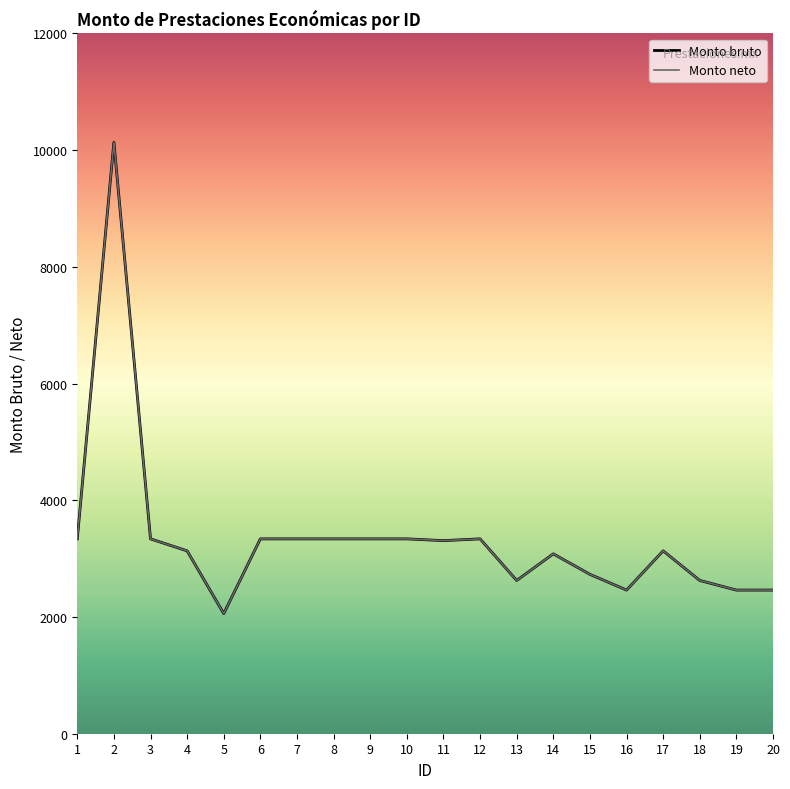

Does the chart display data point markers on the line(s)?

No